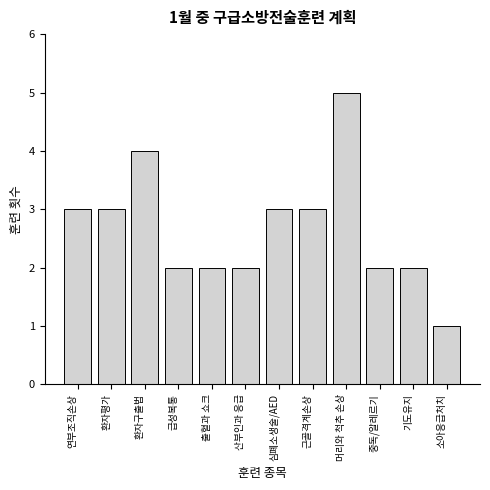

Reading left to right, transcribe all the data shown in this chart.

3	3	4	2	2	2	3	3	5	2	2	1